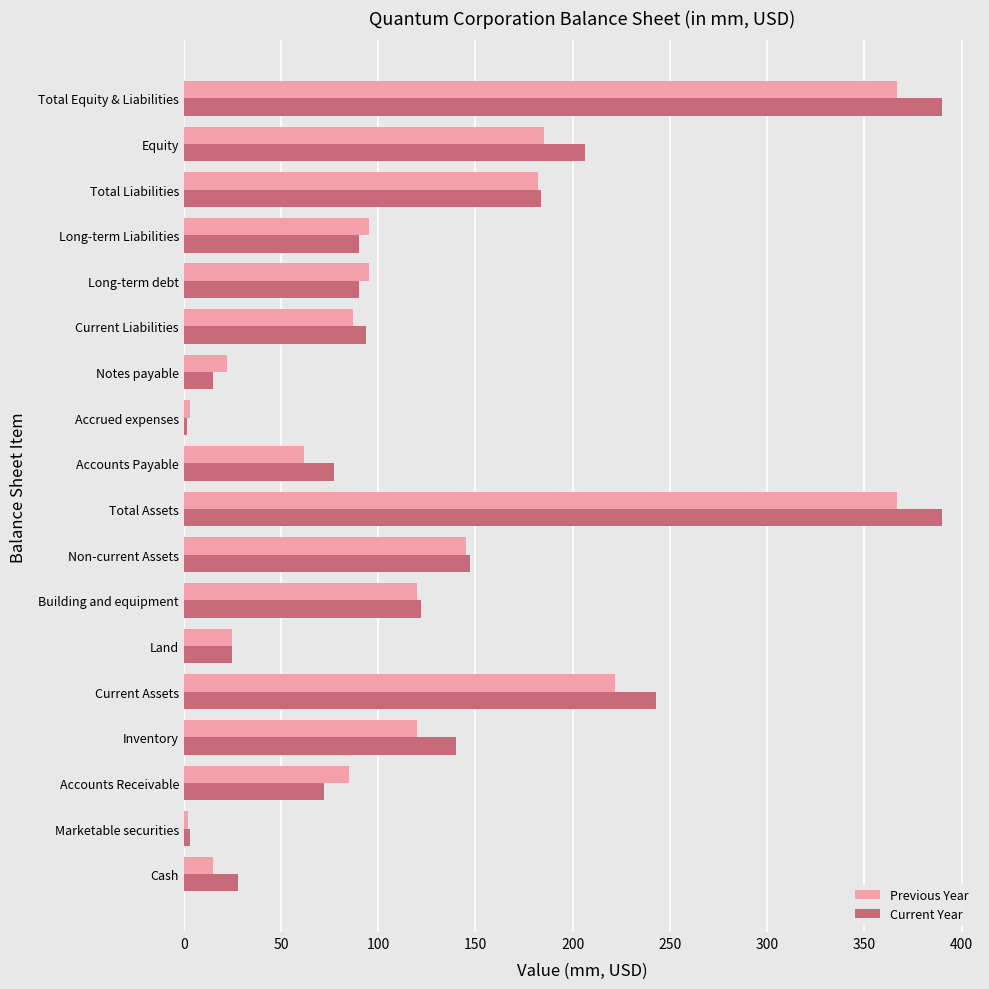

At how many categories does at least one series exceed 110?

8